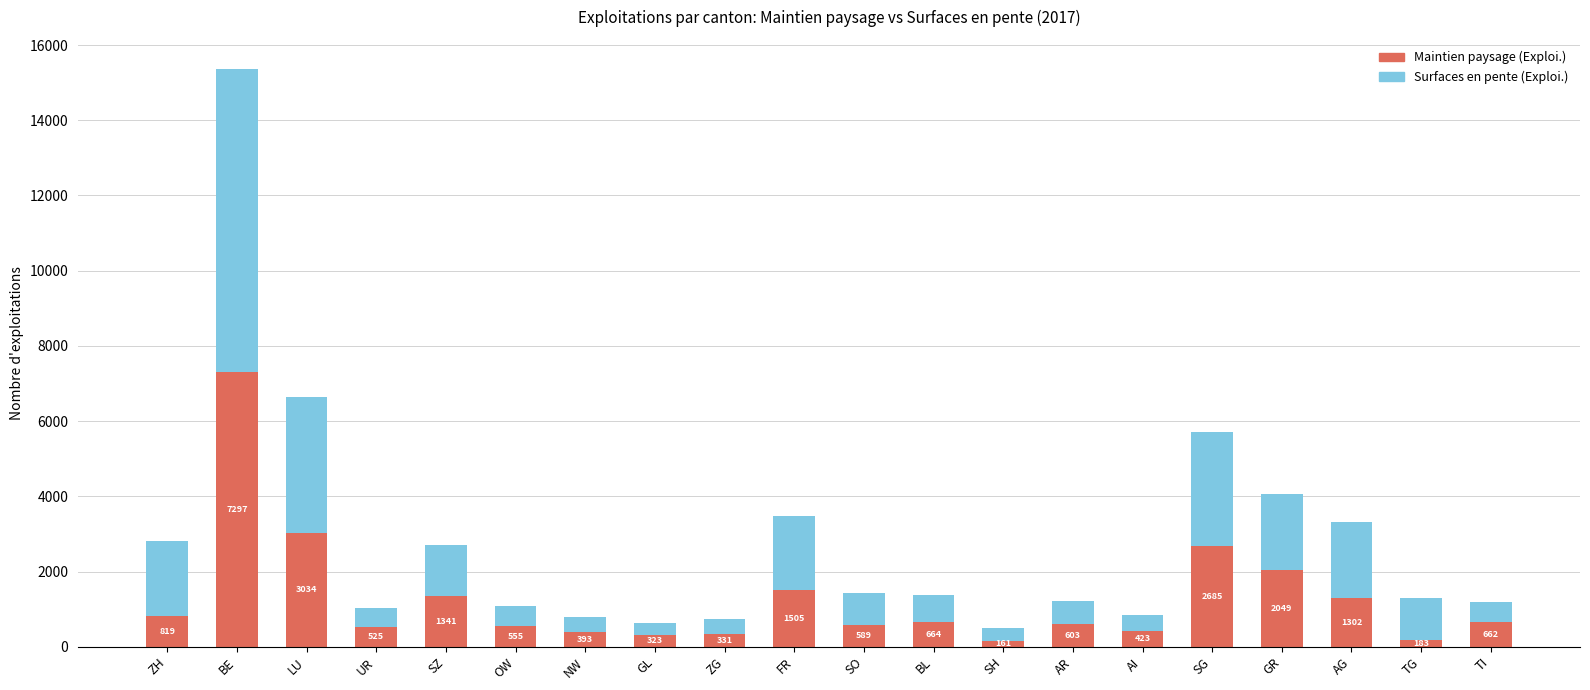

What is the sum of all Maintien paysage (Exploi.) values?

25444